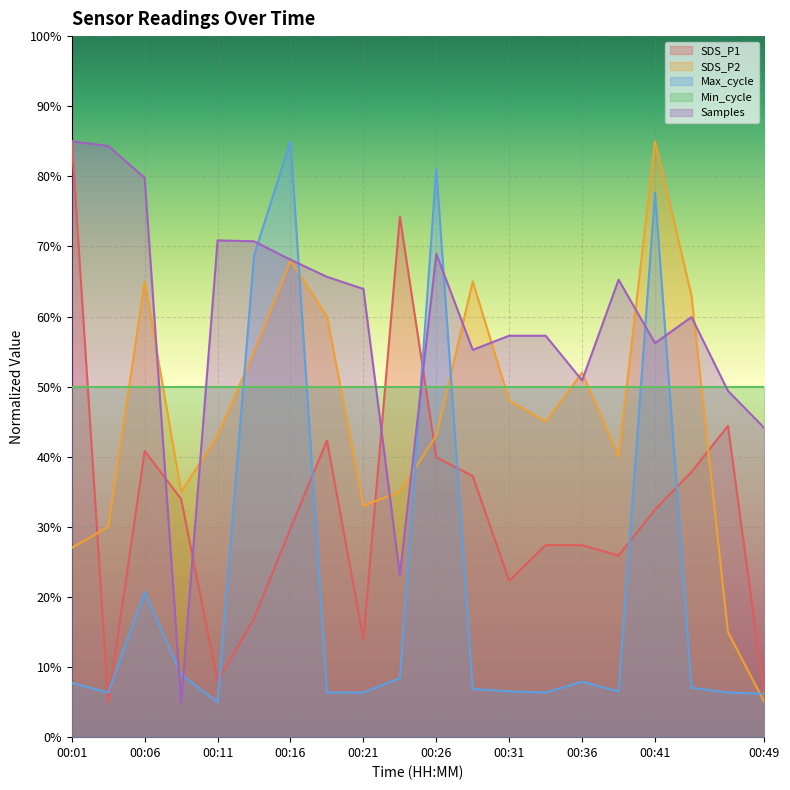

How many interior local peaks does the SDS_P1 series have?

4